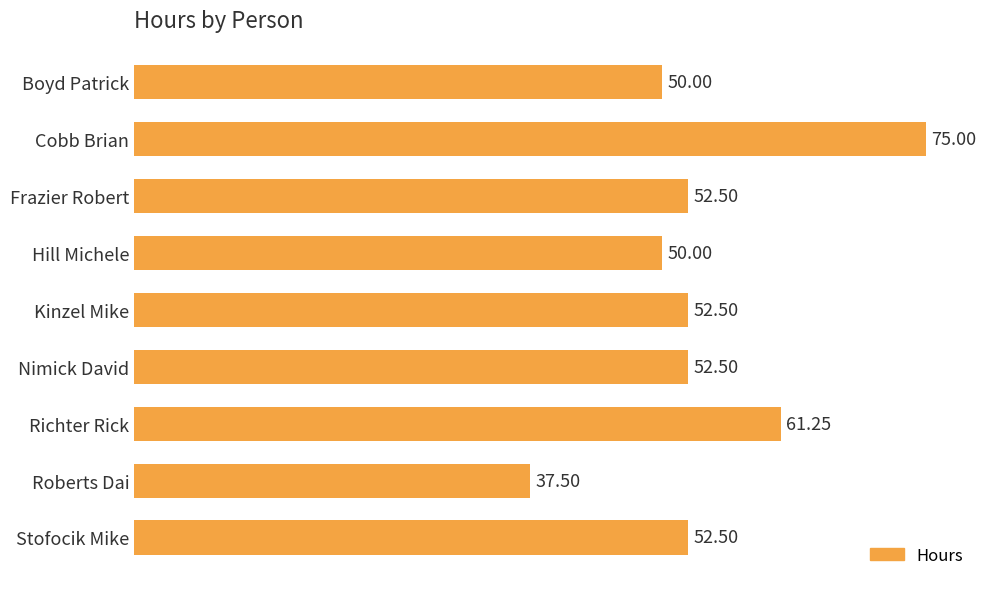

What is the average value?

53.8